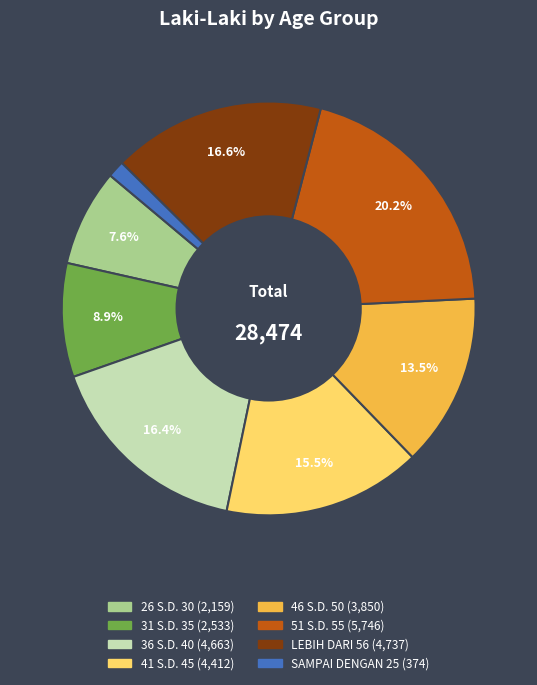

To the nearest percent, what percentage of the pie is 51 S.D. 55?

20%